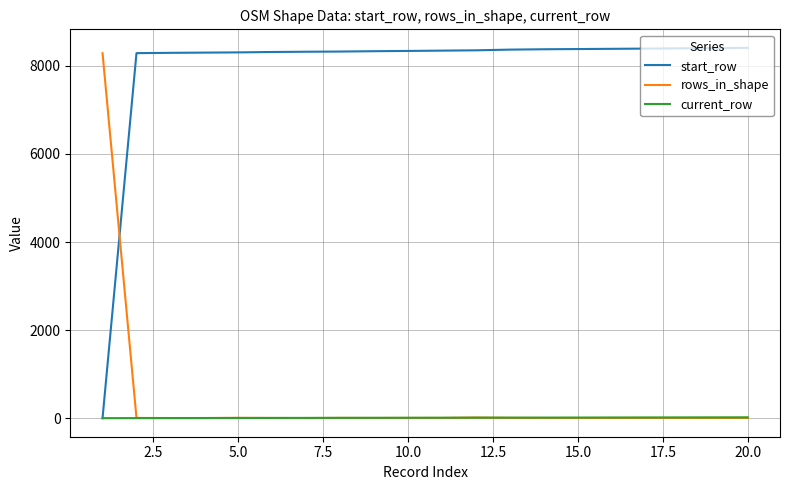

Which series has the largest total across all categories?

start_row